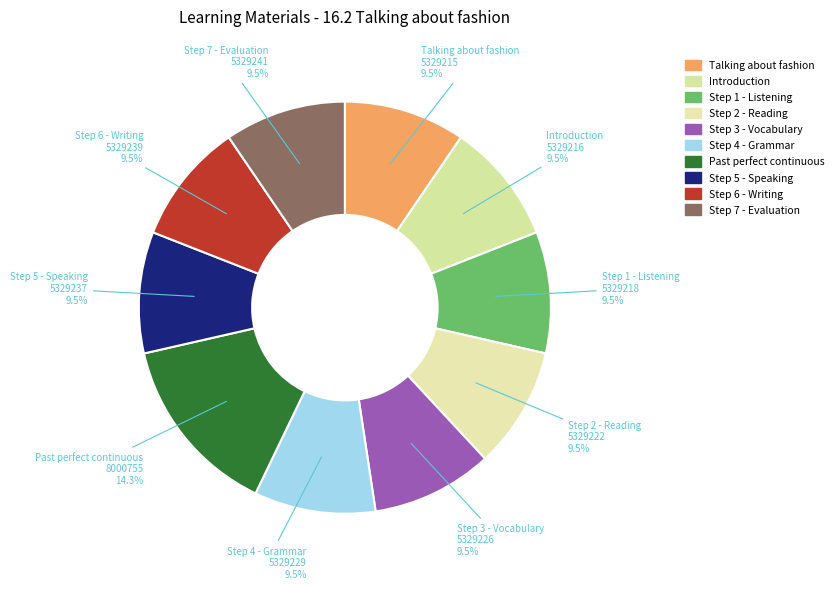

To the nearest percent, what is the average slice percentage?

10%